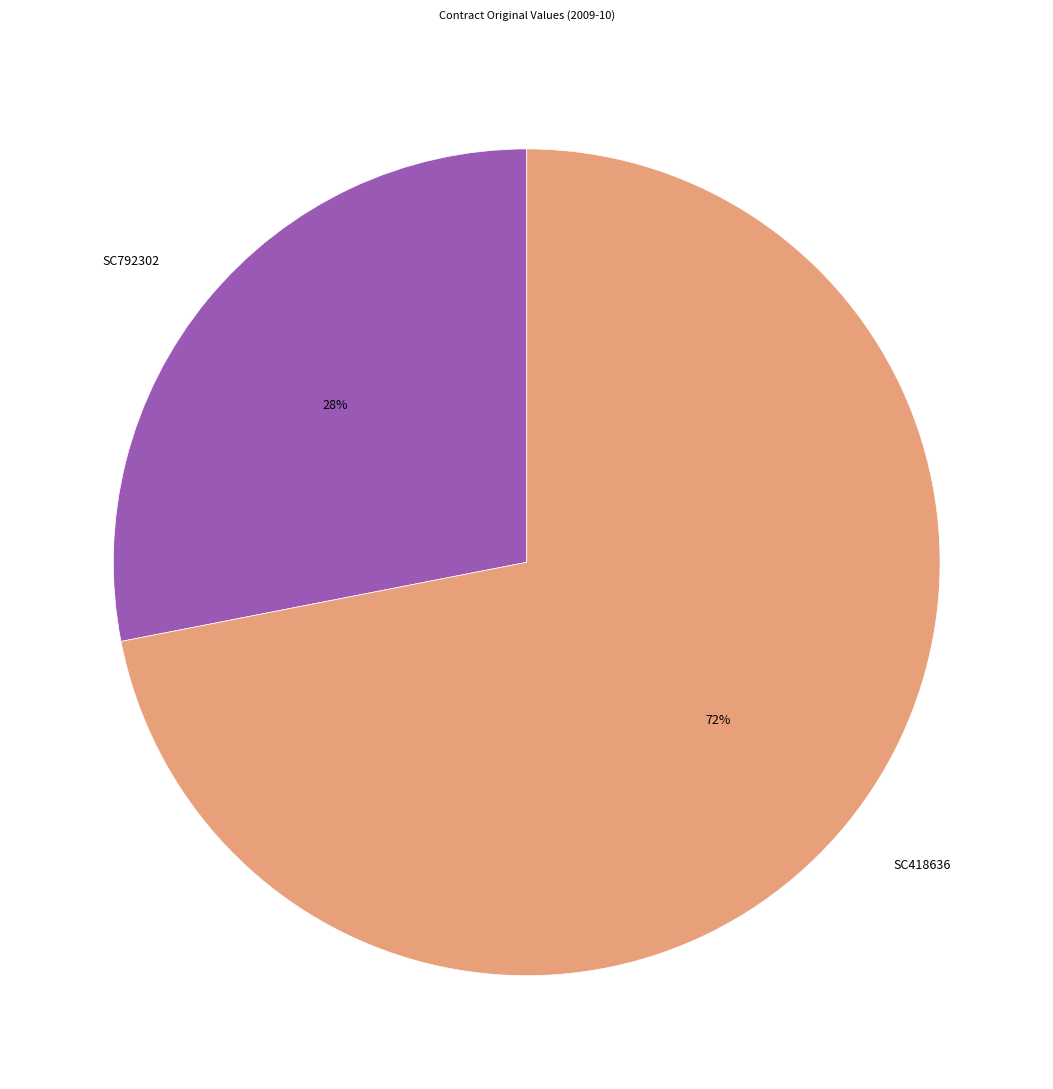

What is the majority slice?

SC418636